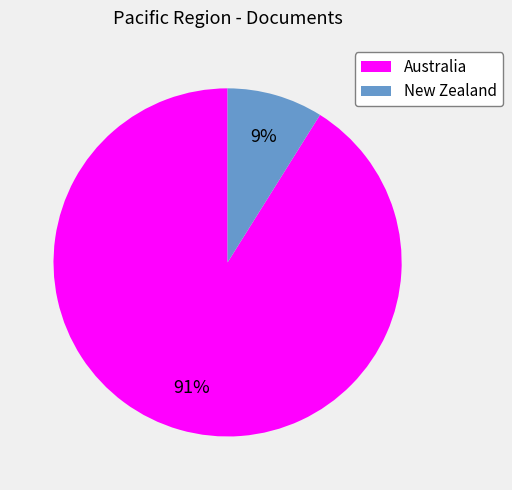

How many segments does this pie chart have?

2